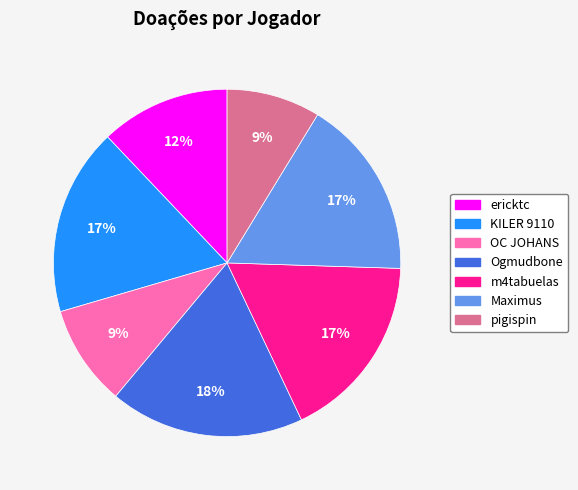

What percentage is the KILER 9110 slice, to the nearest percent?

17%